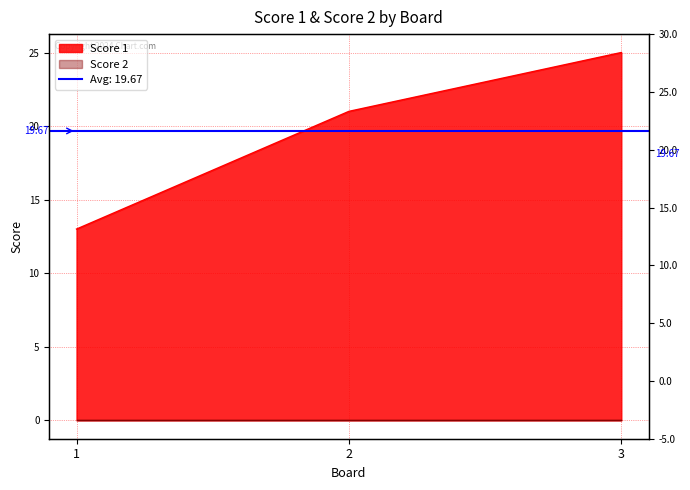

What is the value of the 1st point from the left?

13